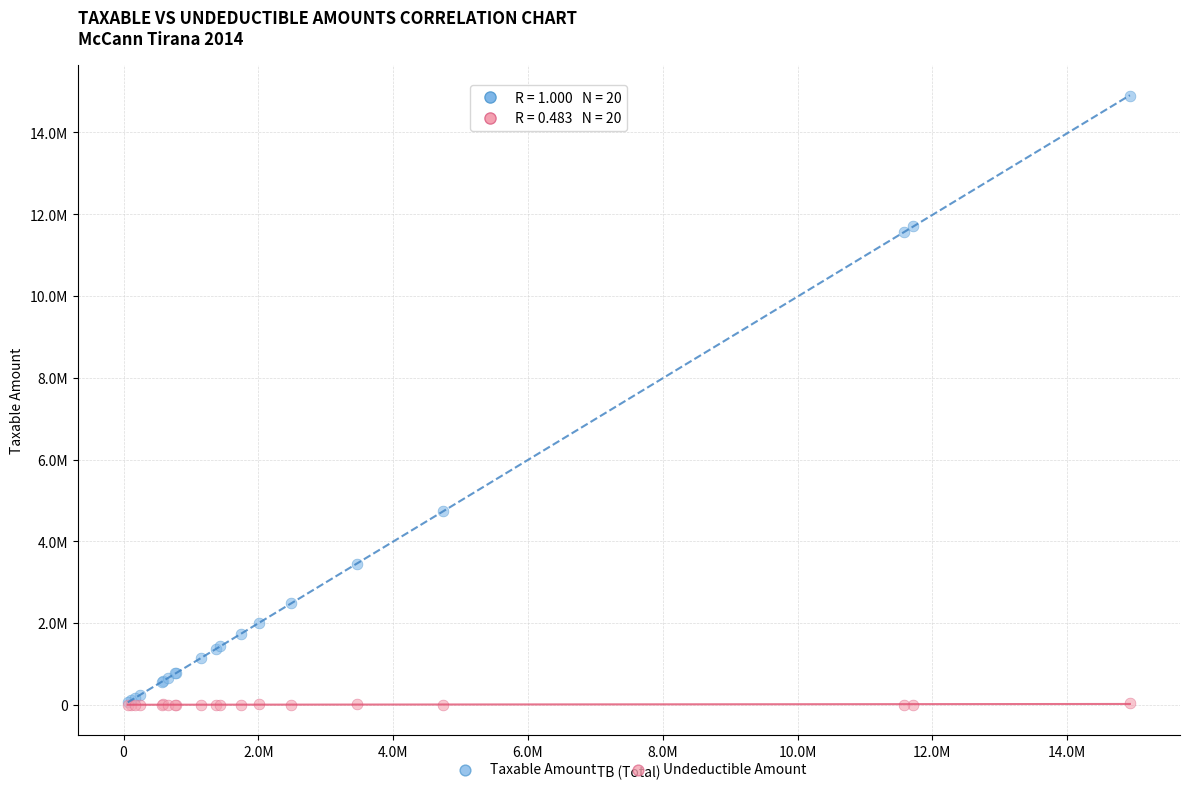

Which series has the largest Y range (max minus min)?

Taxable Amount